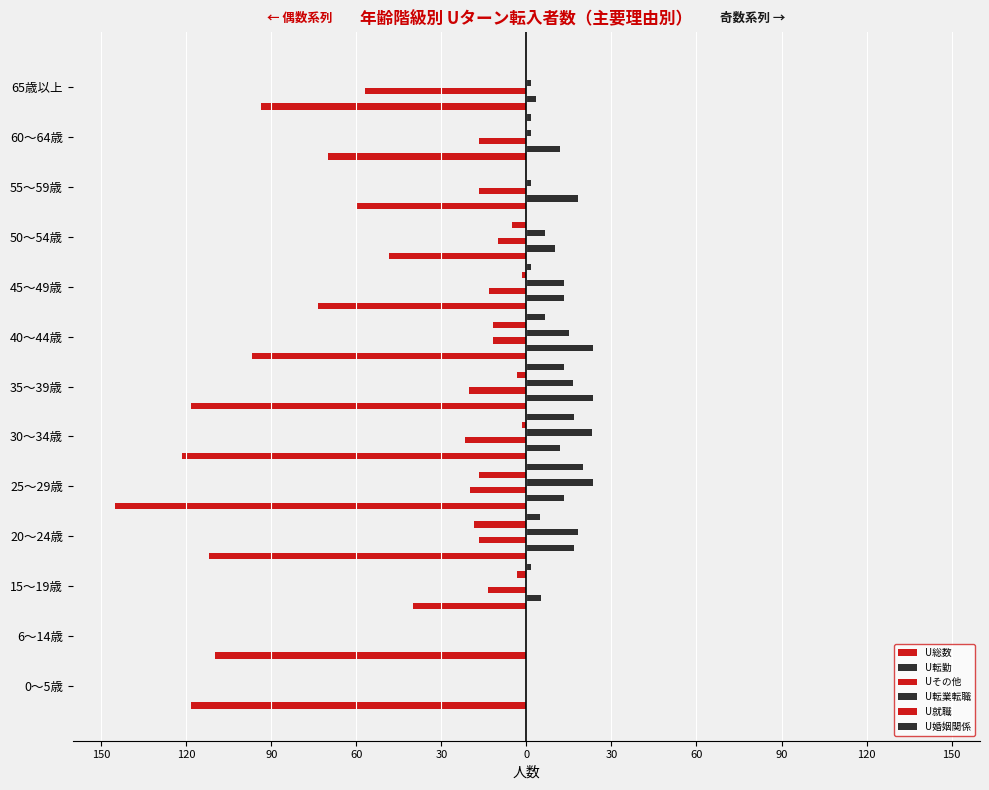

What are all the series names shown in the legend?

U総数, U転勤, Uその他, U転業転職, U就職, U婚姻関係